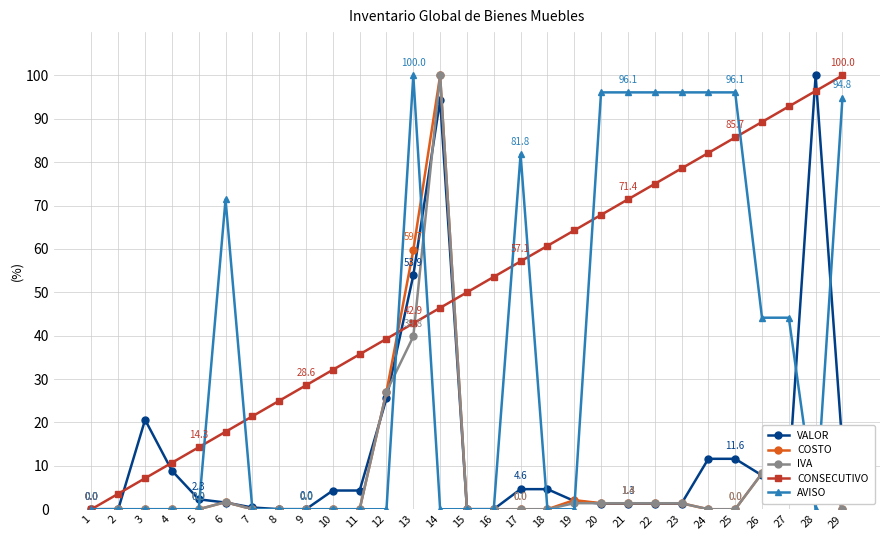

True or false: IVA has a value of -61.4 at 3.

False